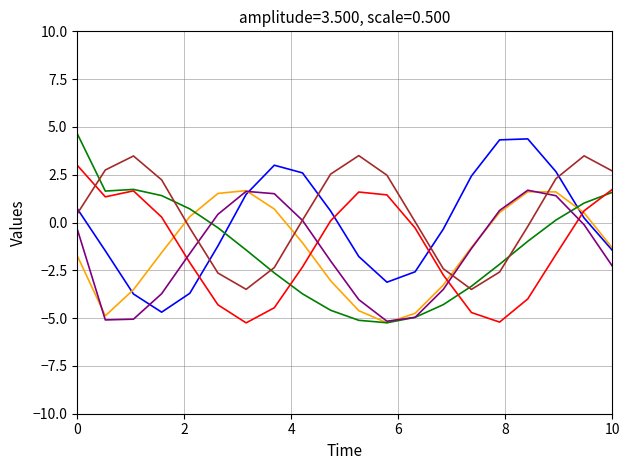

What is the minimum value shown in the chart?

-5.2